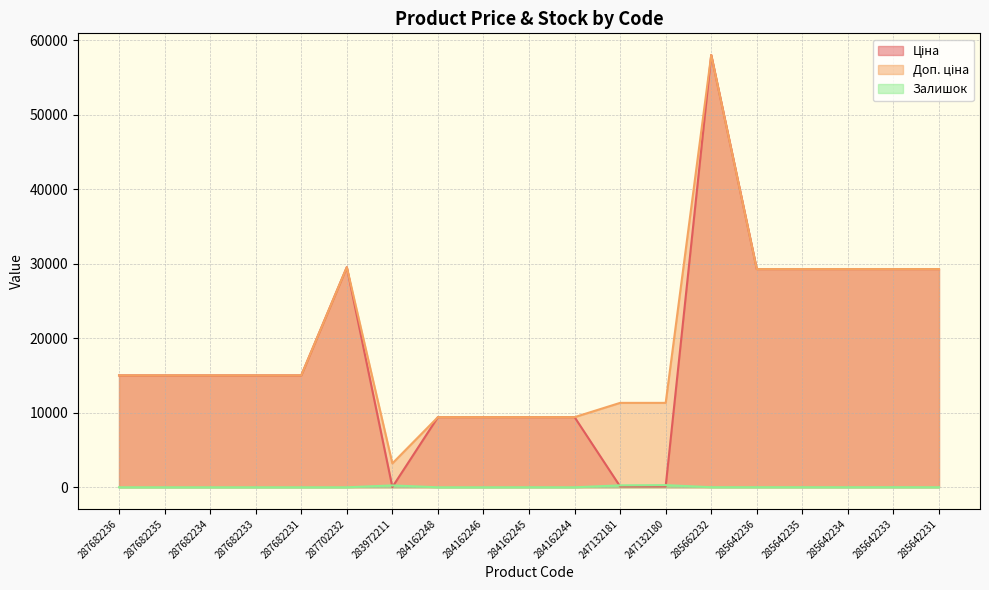

Between 287682233 and 285642235, which is larger?

285642235